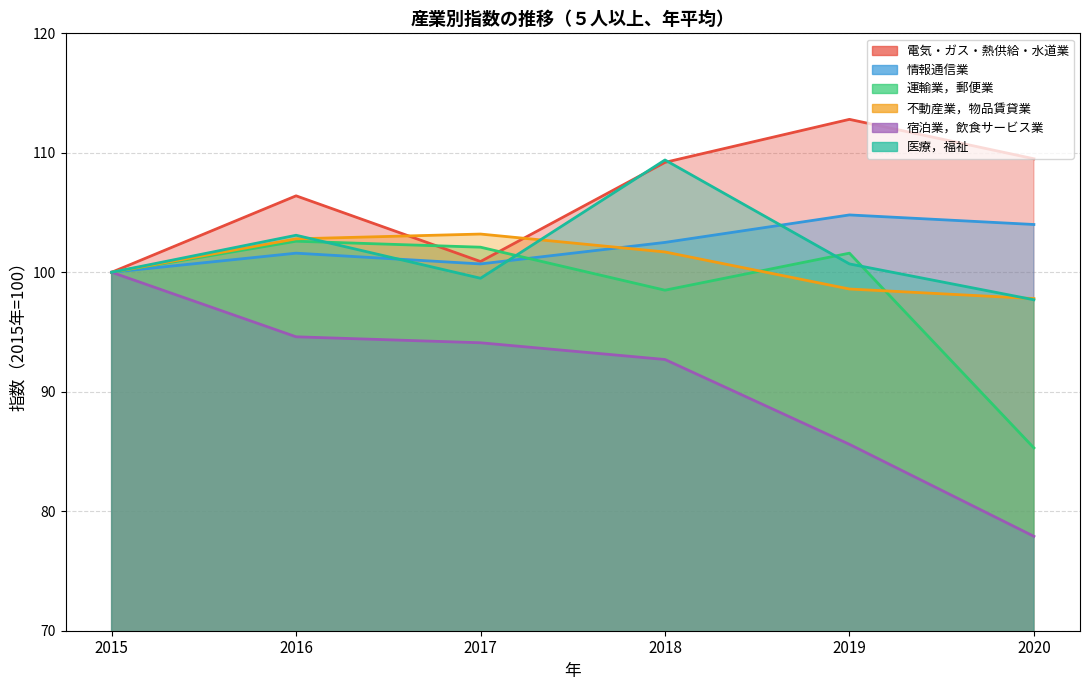

The value of 不動産業，物品賃貸業 at 2020 is 97.8. True or false?

True